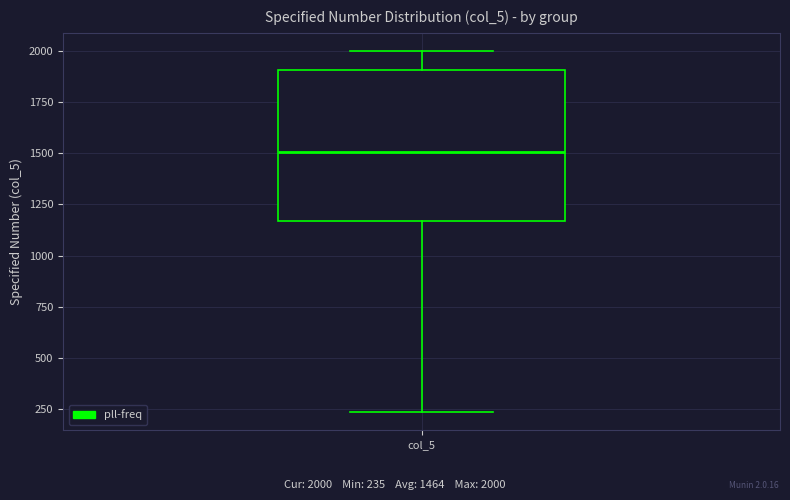

Read this box plot against the y-axis: the position of the median line, the range covered by the box, and the ends of both whiskers. The values are not printed on the chart, so give them approximately, as read against the axis.

median 1500, box 1150 to 1900, whiskers 250 to 2000